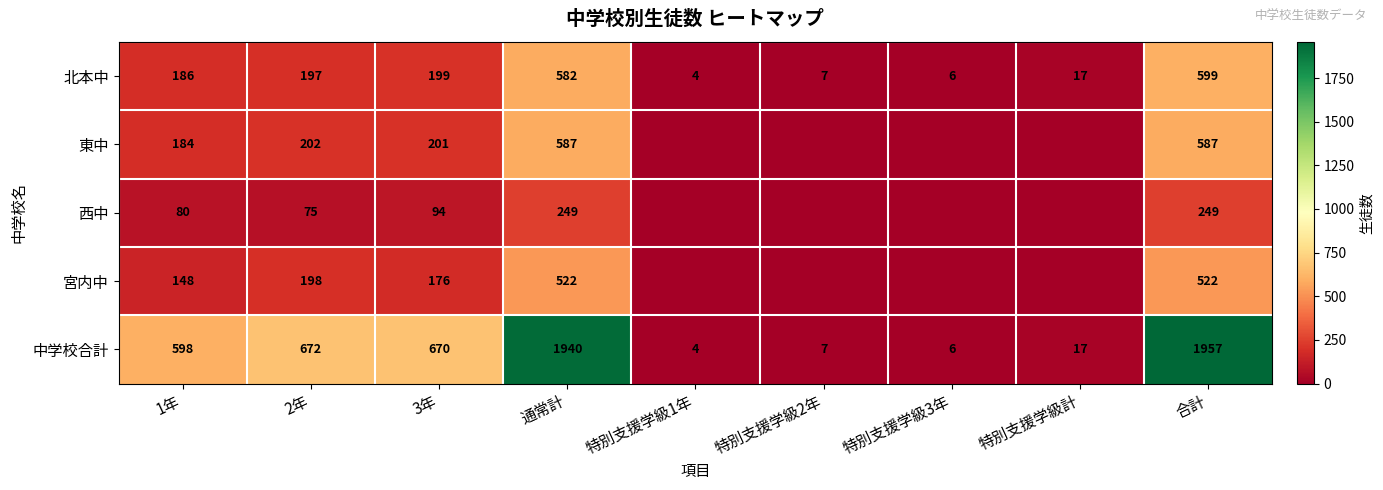

Rank the series at 合計 from highest to lowest value.

中学校合計, 北本中, 東中, 宮内中, 西中